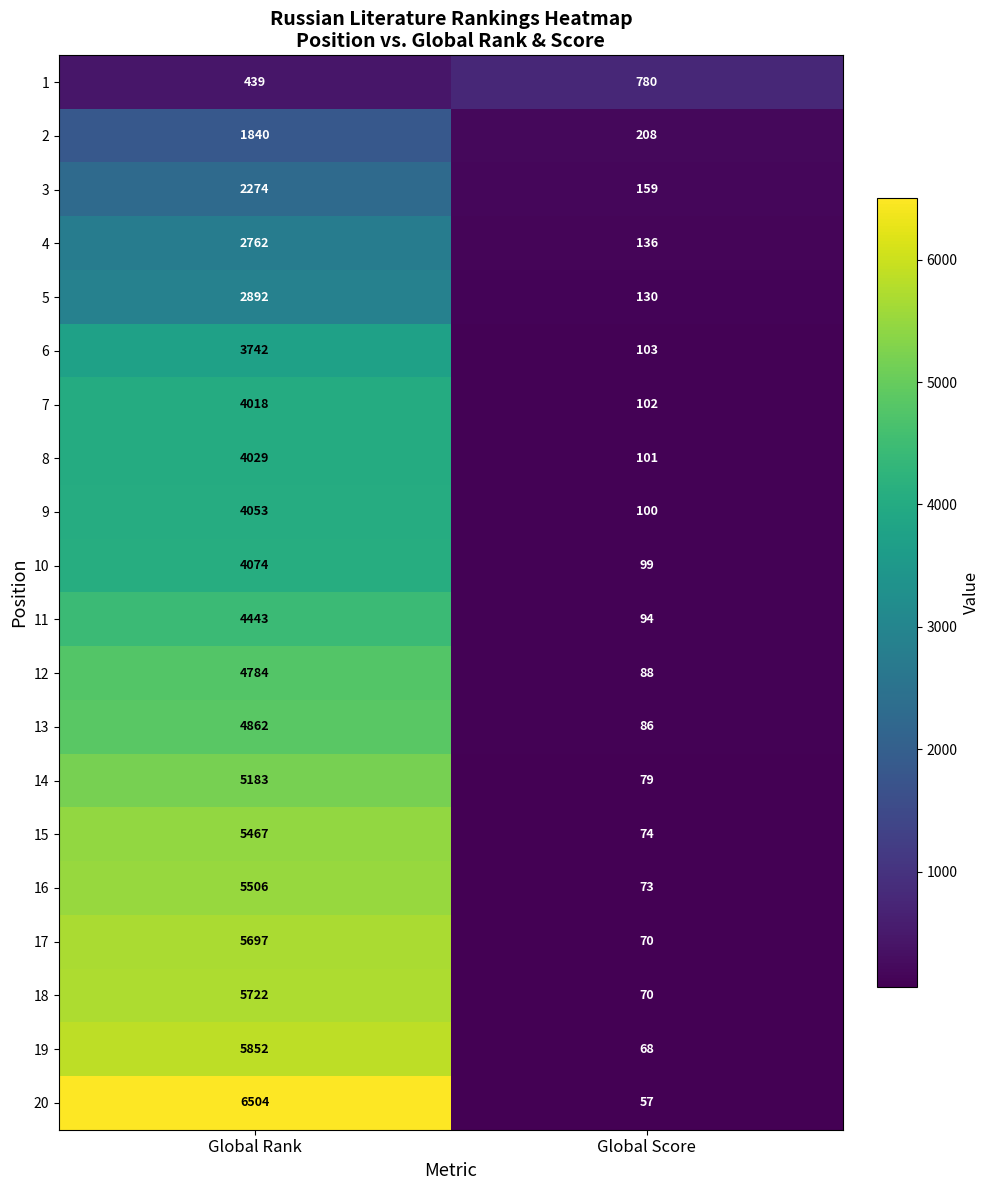

What is the average value of the 13 series?

2474